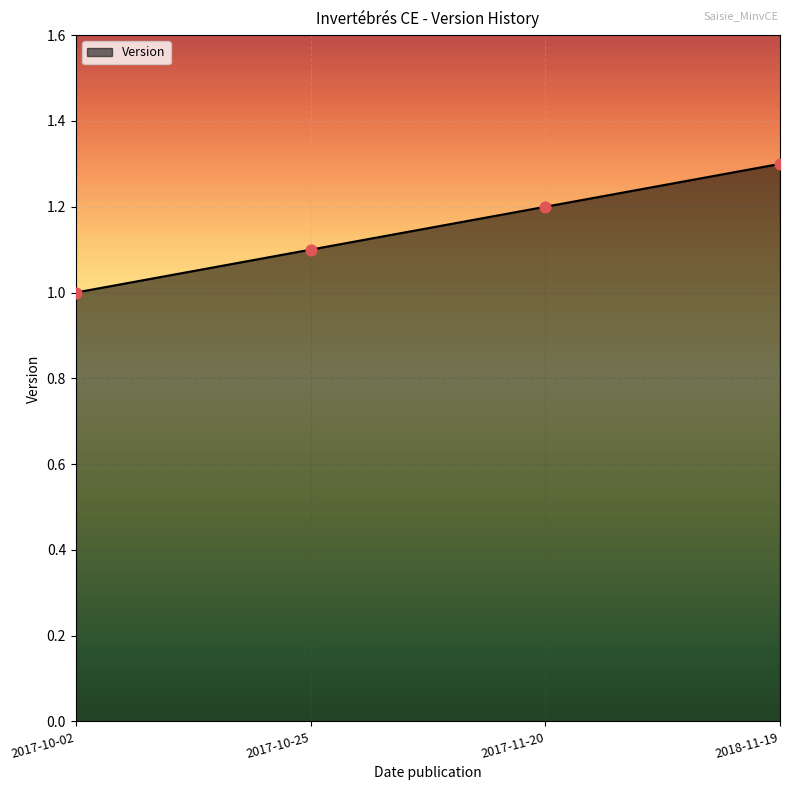

What is the change in value from 2017-10-25 to 2017-11-20?

+0.1